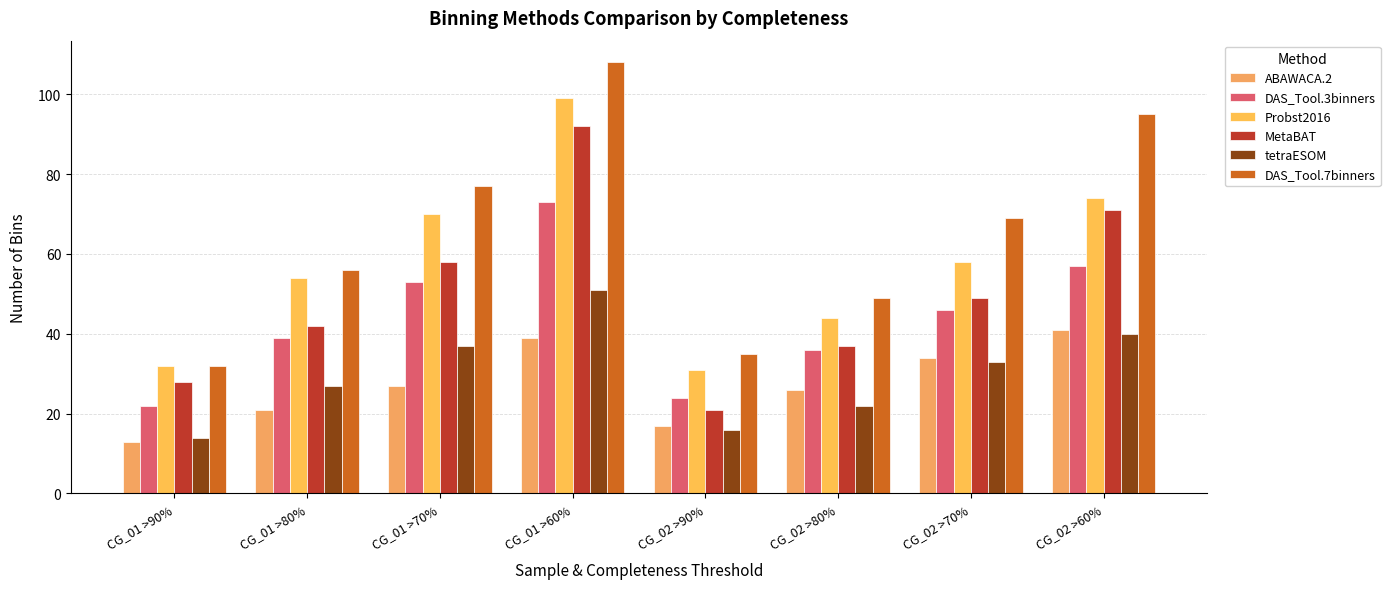

The value of DAS_Tool.3binners at CG_01 >80% is 25. True or false?

False